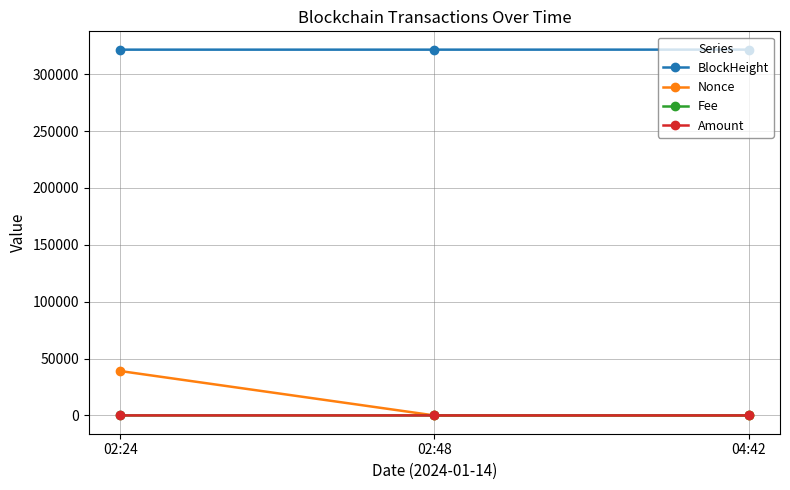

Is the value of Nonce at 02:48 greater than the value of BlockHeight at 02:48?

No